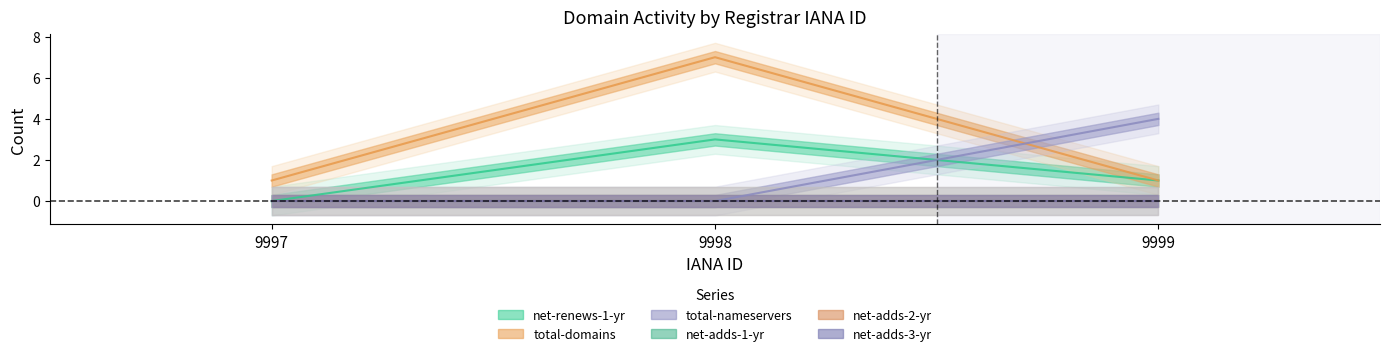

At which category is the sum across all series the highest?

9998